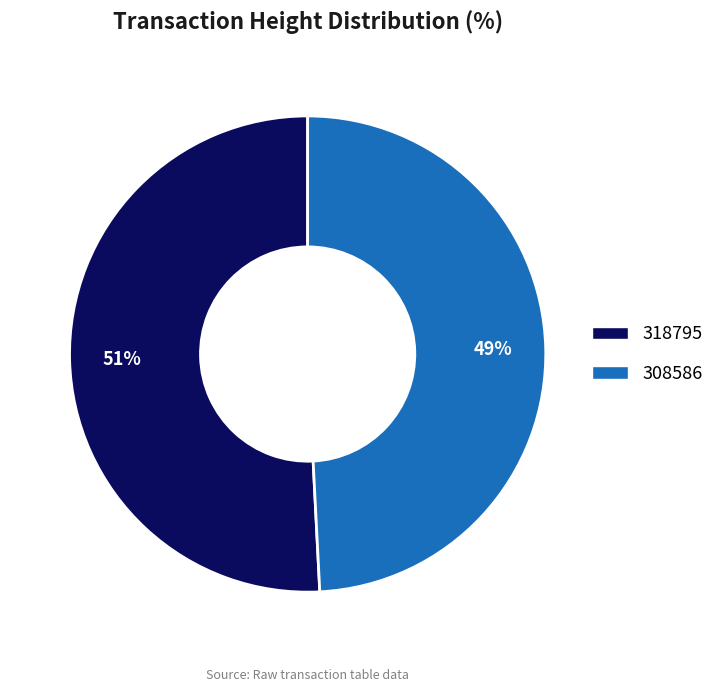

To the nearest percent, what is the average slice percentage?

50%